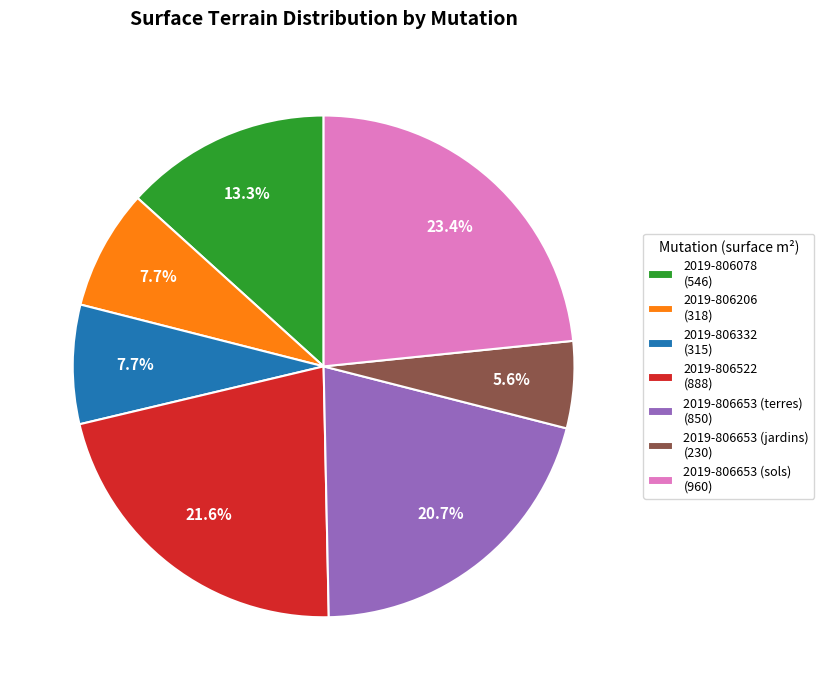

Does 2019-806078 represent more than half of the total?

No